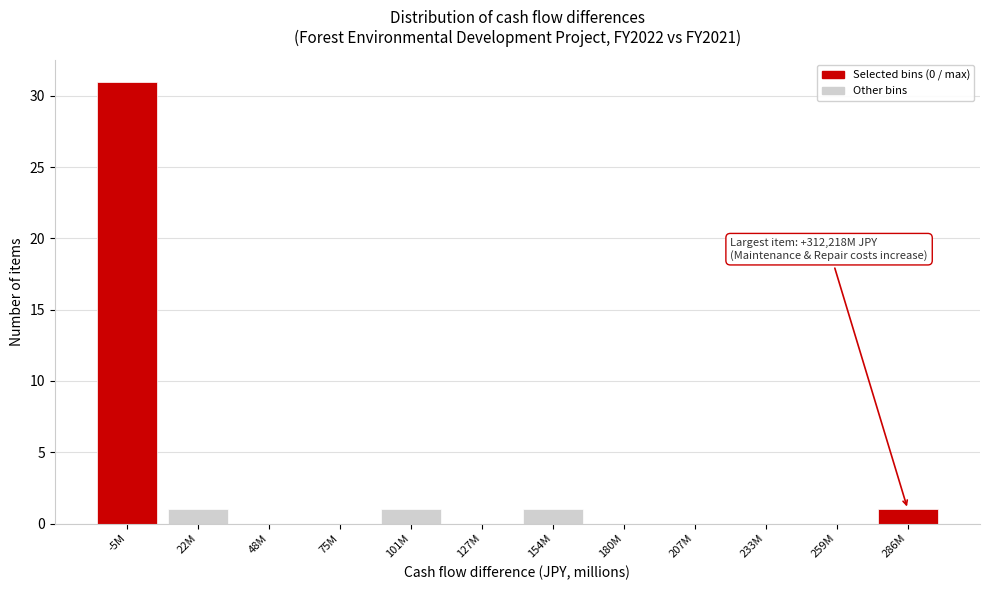

Reading right to left, what are all the values shown in this chart?

286M=1	259M=0	233M=0	207M=0	180M=0	154M=1	127M=0	101M=1	75M=0	48M=0	22M=1	-5M=31